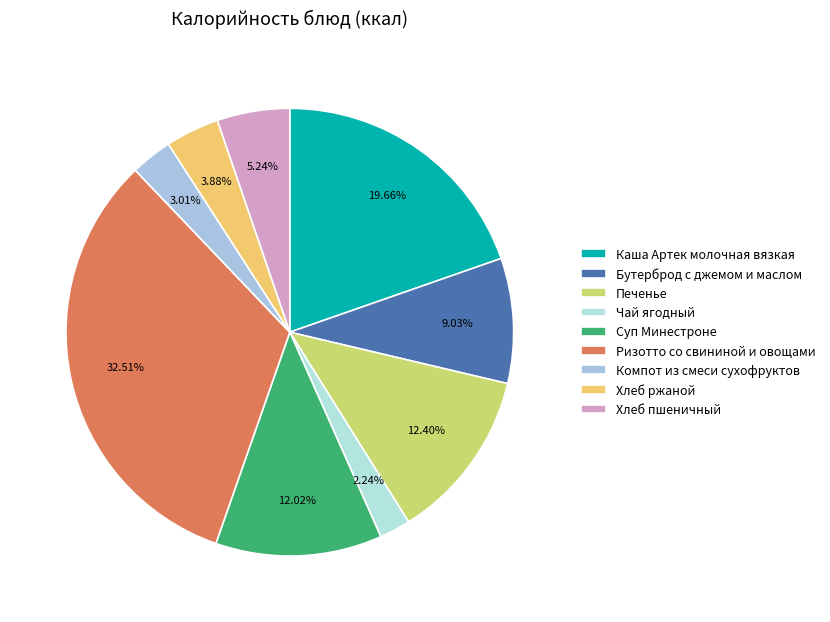

How many segments does this pie chart have?

9